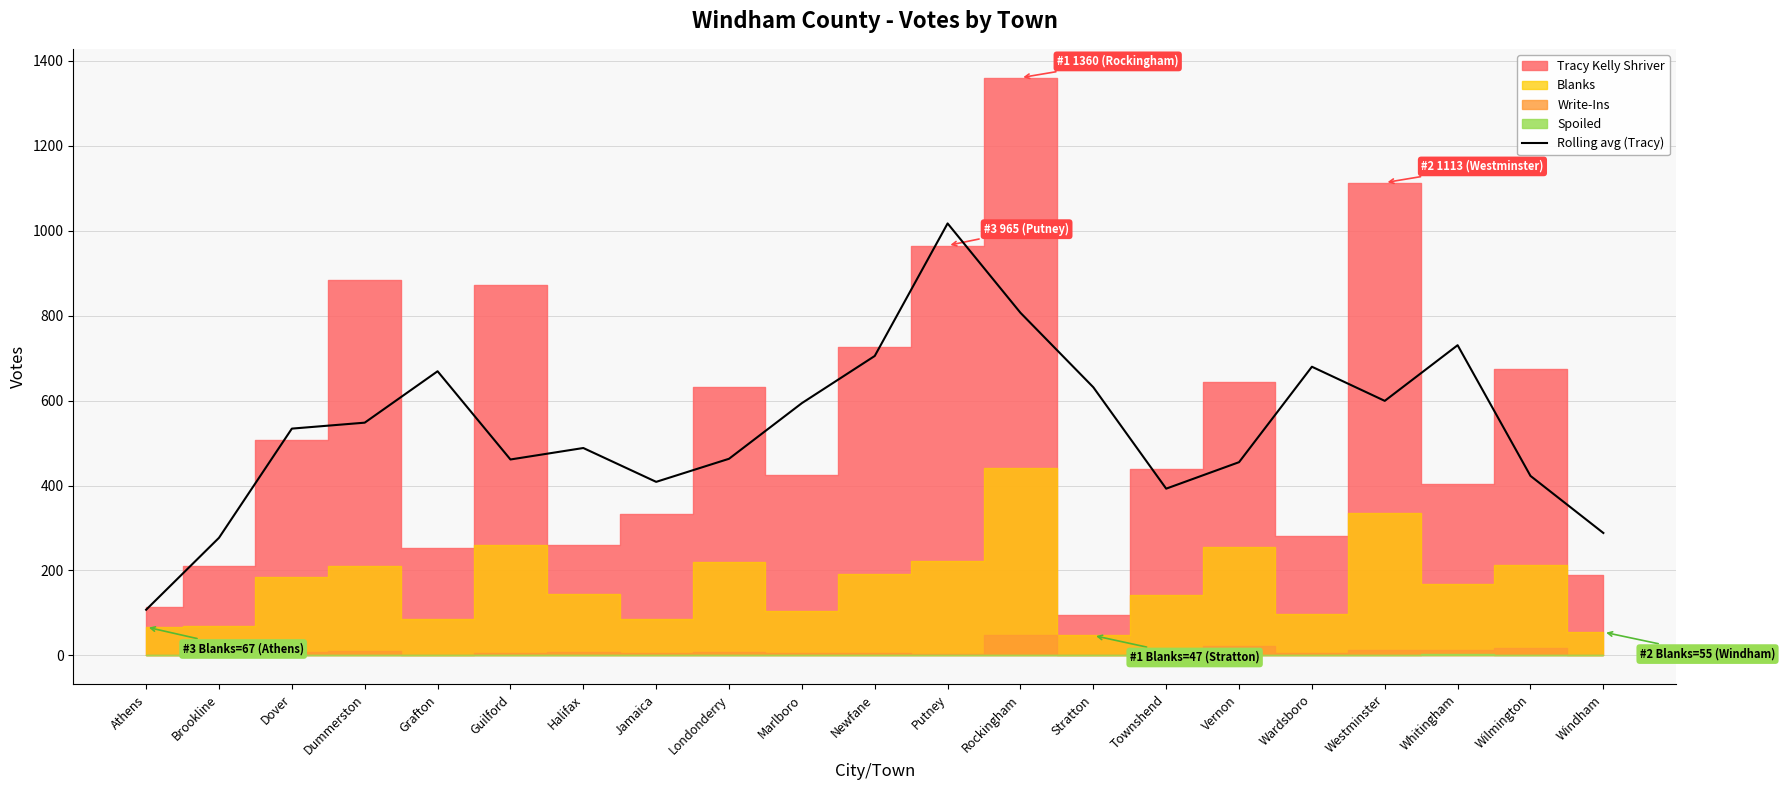

At which category does the chart reach its minimum across all series?

Athens